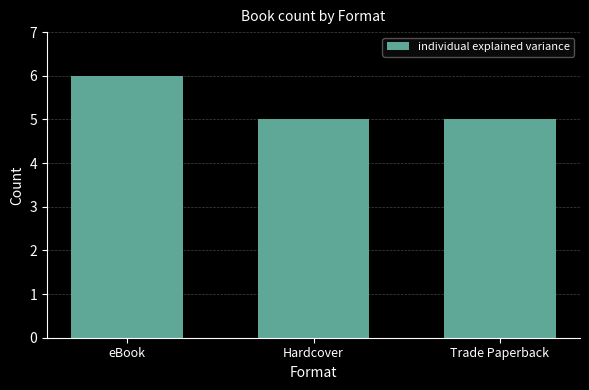

What is the smallest value displayed?

5